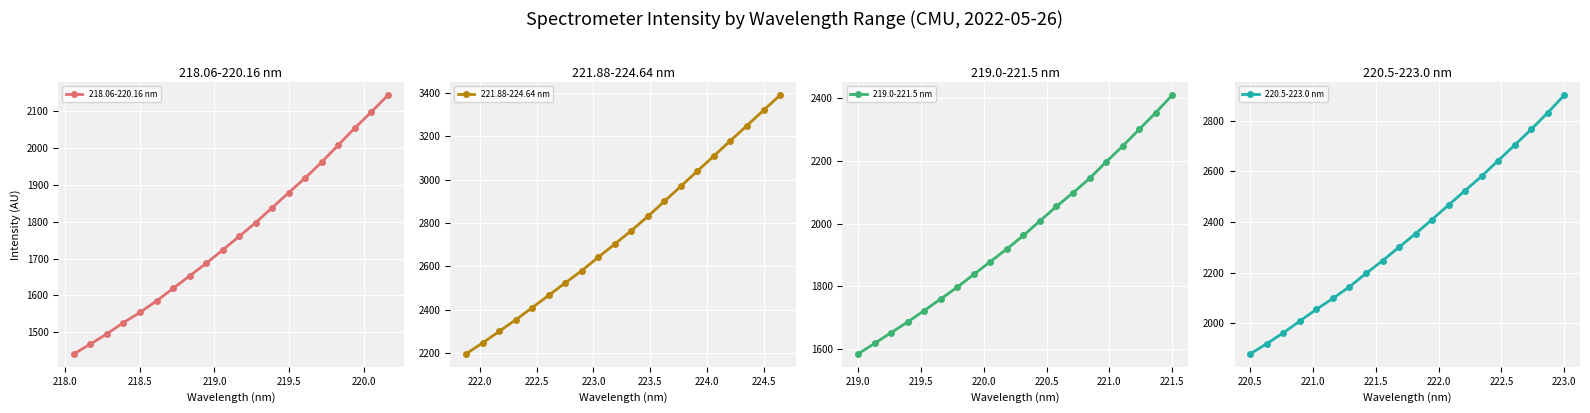

What is the maximum value for 219.0-221.5 nm?

2409.4